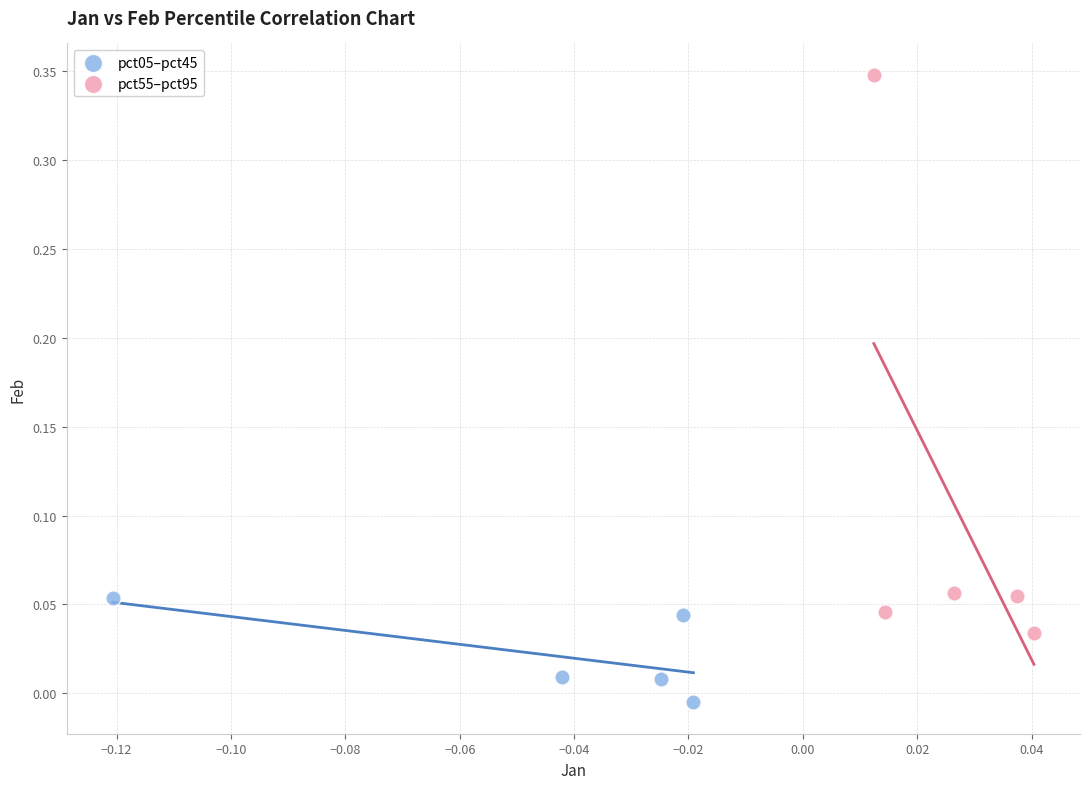

Which series has the largest Y range (max minus min)?

pct55–pct95